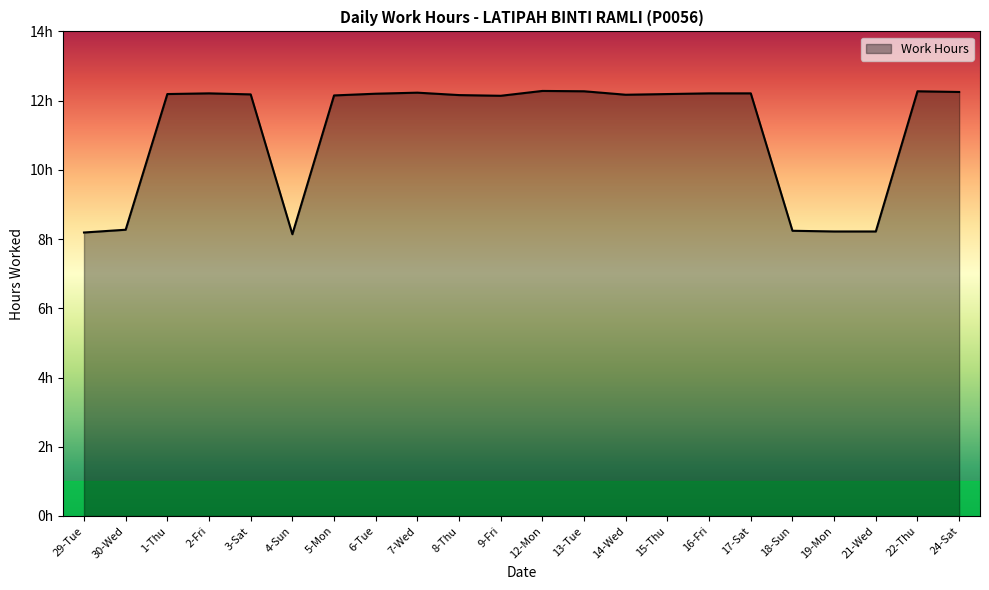

Is this an area chart (filled region under the line)?

Yes